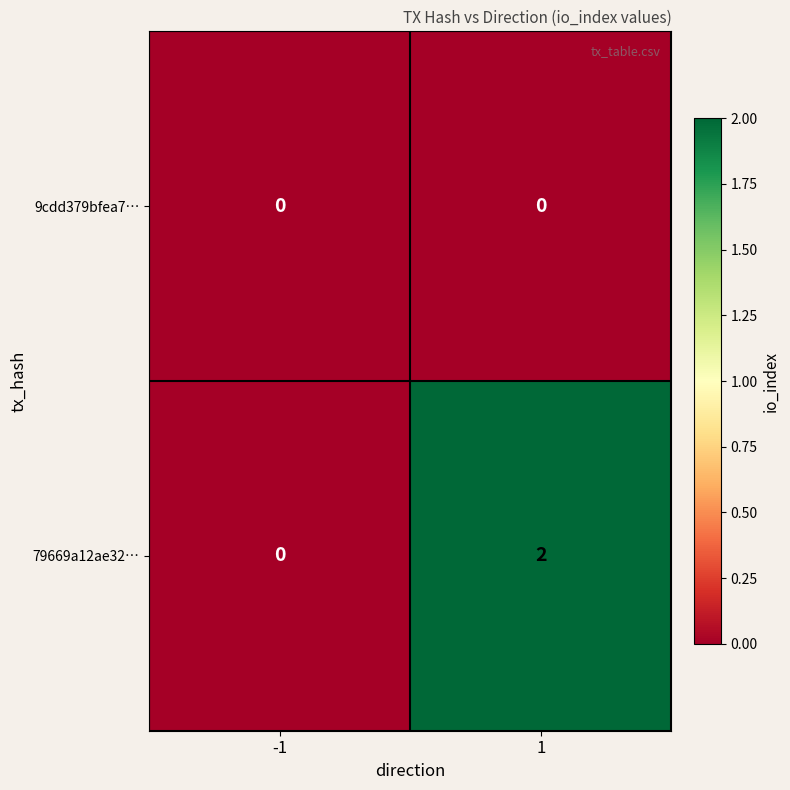

Count the number of data series in this chart.

2